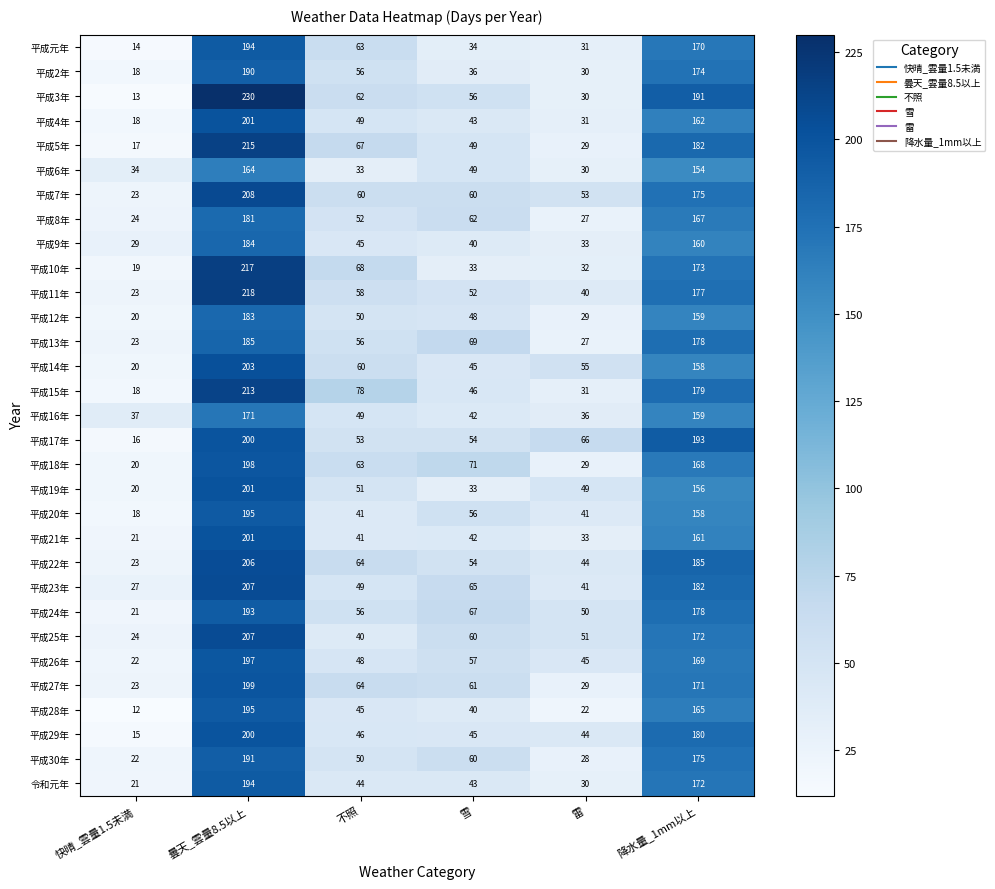

What is the maximum value for 平成28年?

195